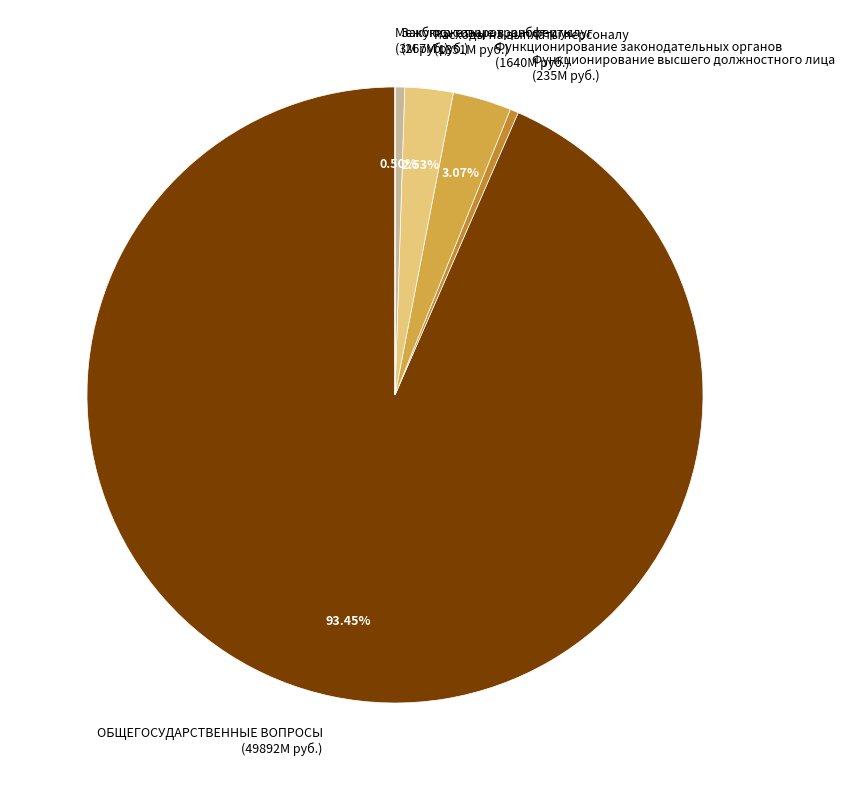

To the nearest percent, what is the average slice percentage?

17%